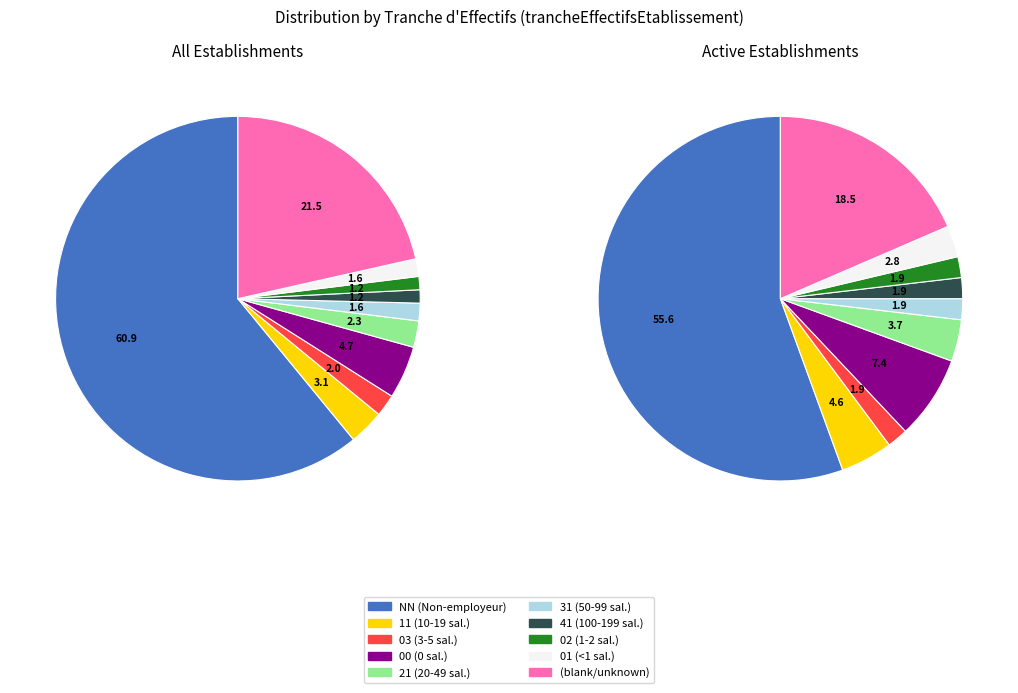

The NN slice represents 61% of the pie. True or false?

True